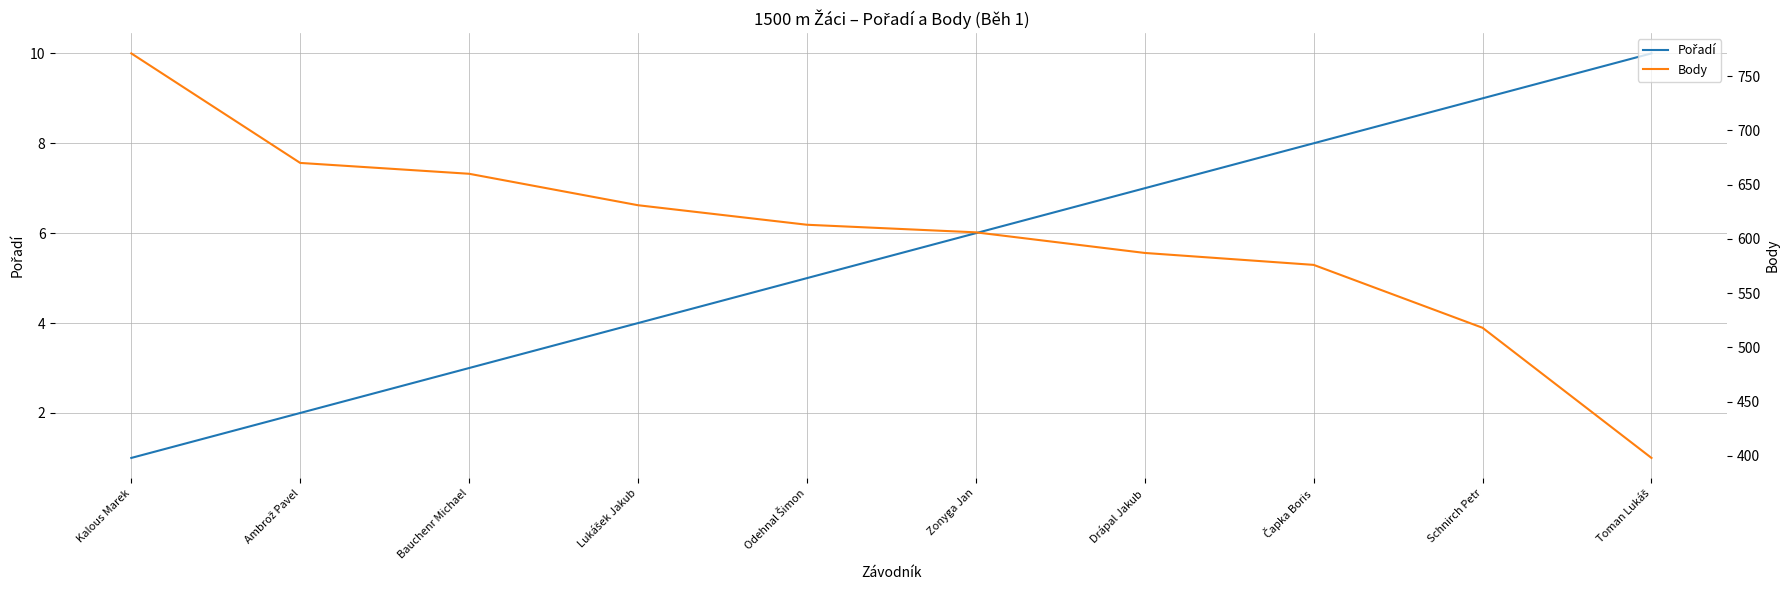

Between Lukášek Jakub and Schnirch Petr, which series saw the biggest shift?

Body